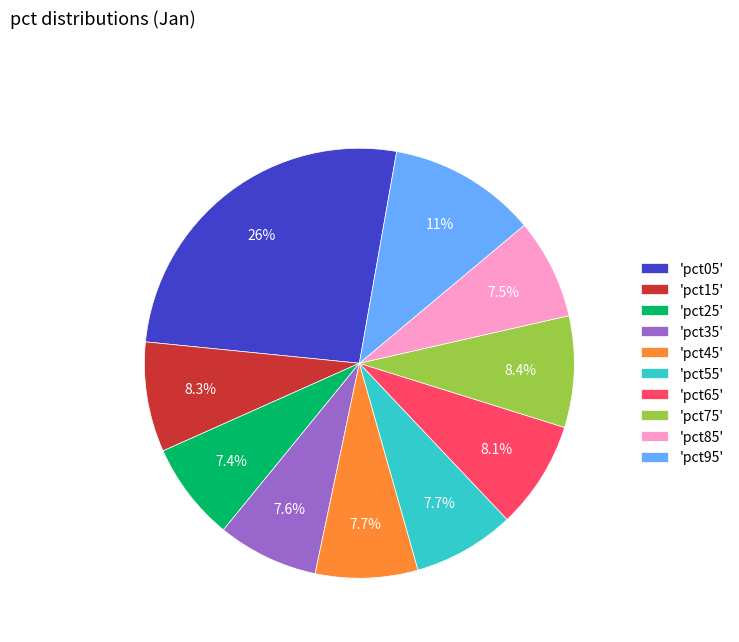

How many segments does this pie chart have?

10